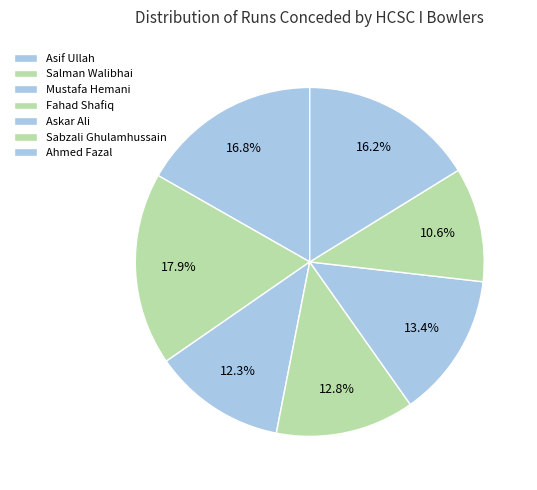

To the nearest percent, what percentage of the pie is Askar Ali?

13%